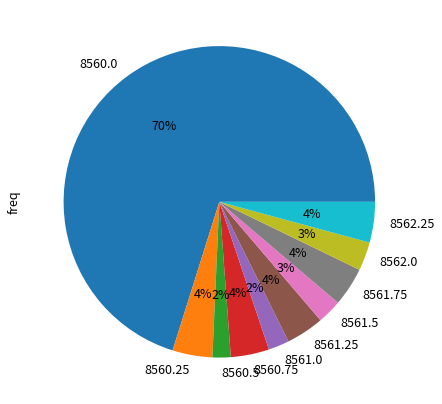

Is it true that 8561.75 is 4% of the pie?

True